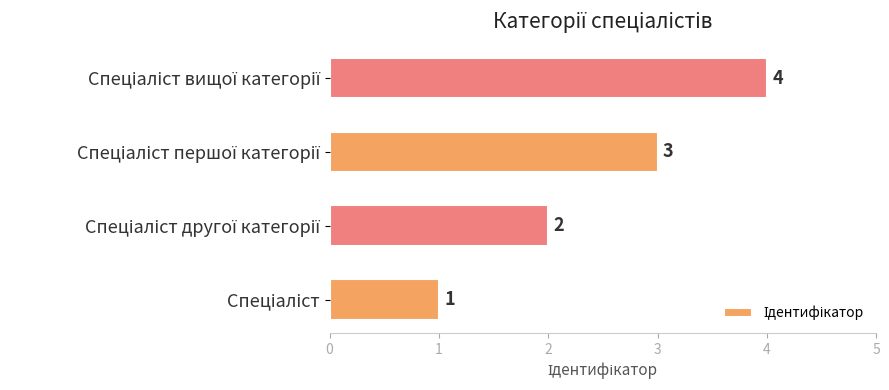

Count the values in the range 2 to 4.

3